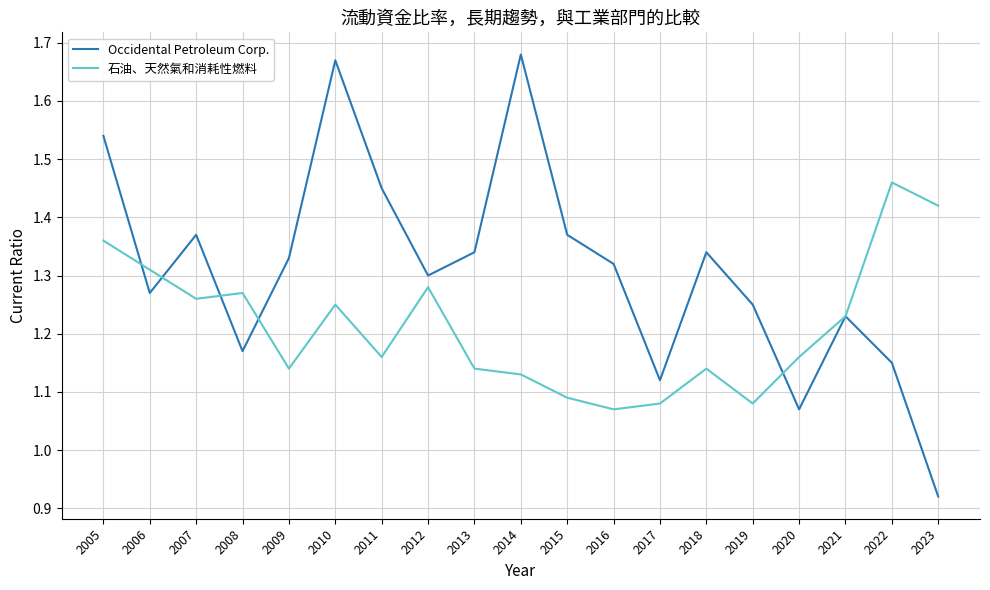

The value of 石油、天然氣和消耗性燃料 at 2007 is 1.3. True or false?

True